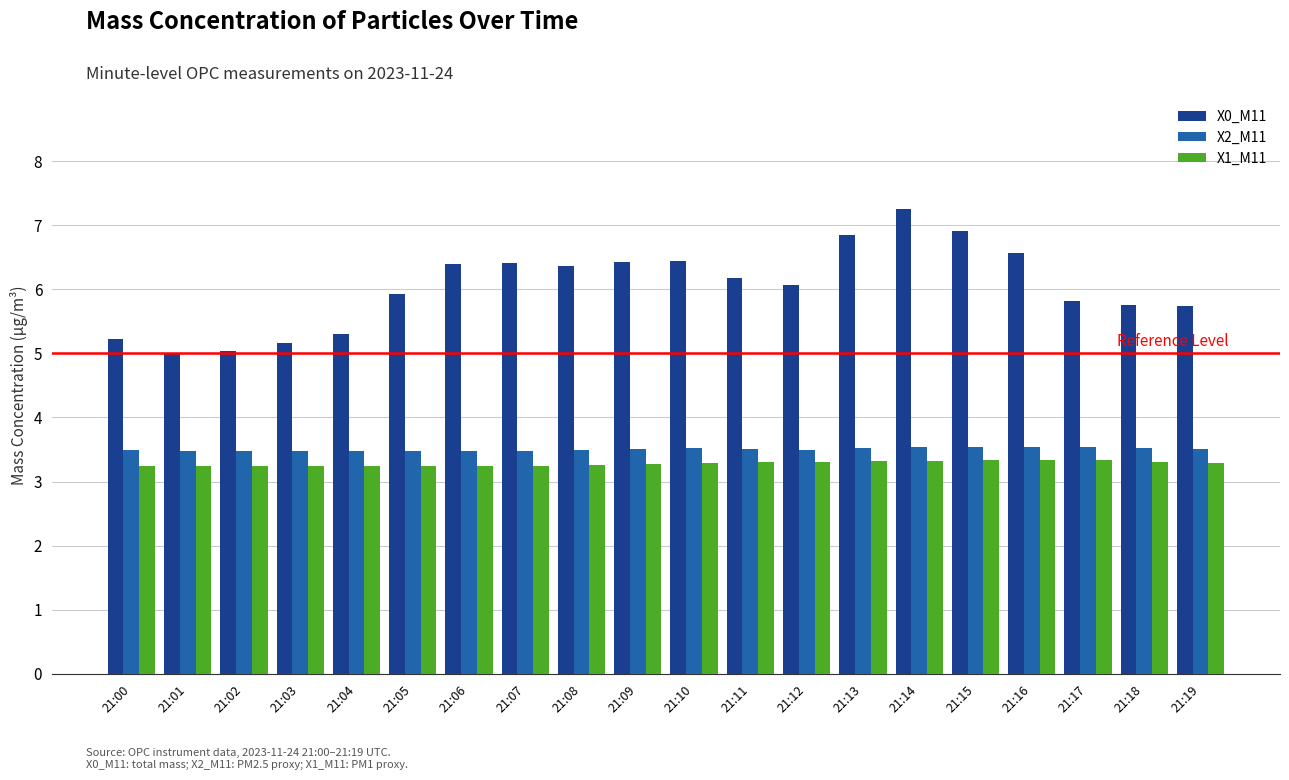

Which series has the largest total across all categories?

X0_M11